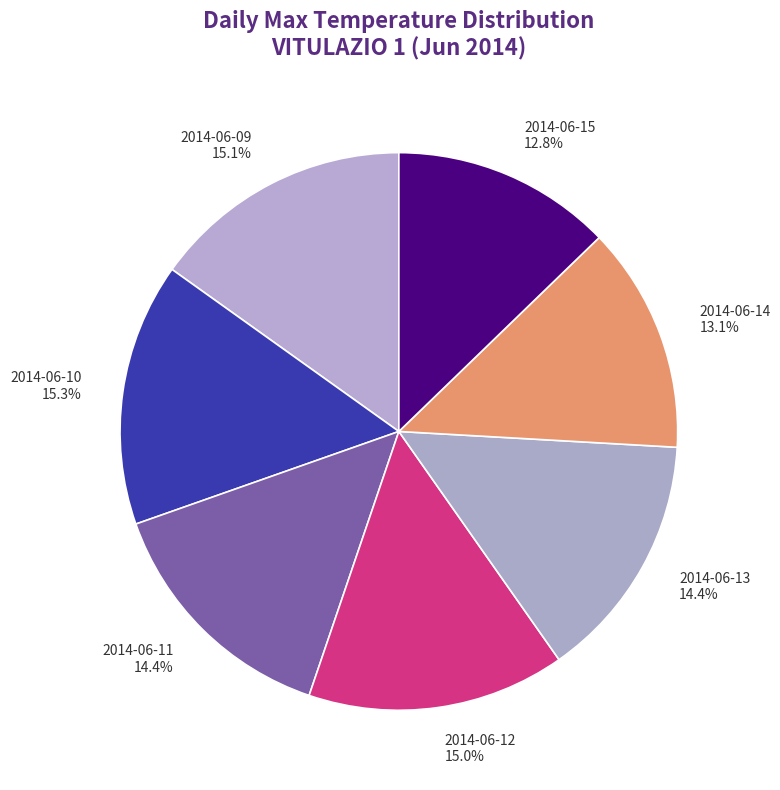

Combined, do 2014-06-11 and 2014-06-15 account for over 50%?

No